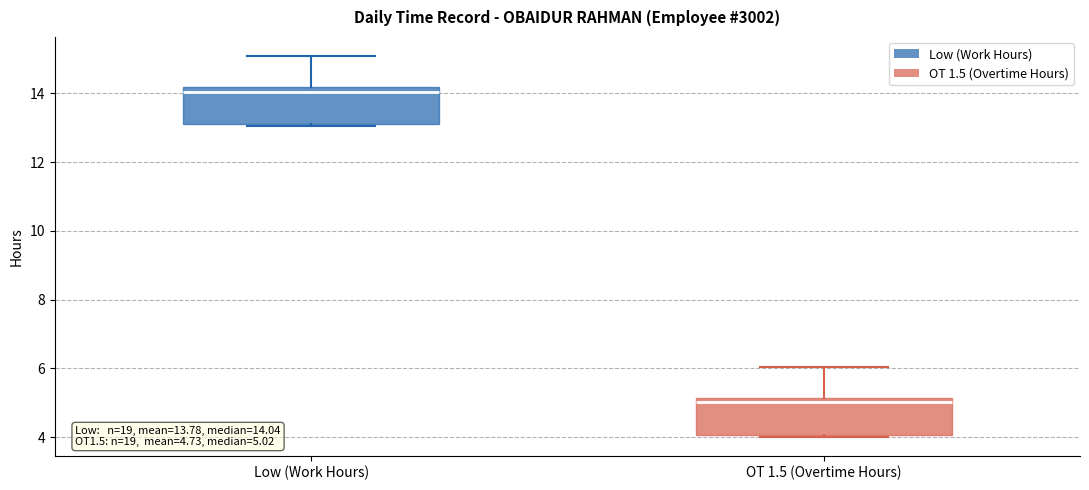

Which box has the lowest median line?

OT 1.5 (Overtime Hours)